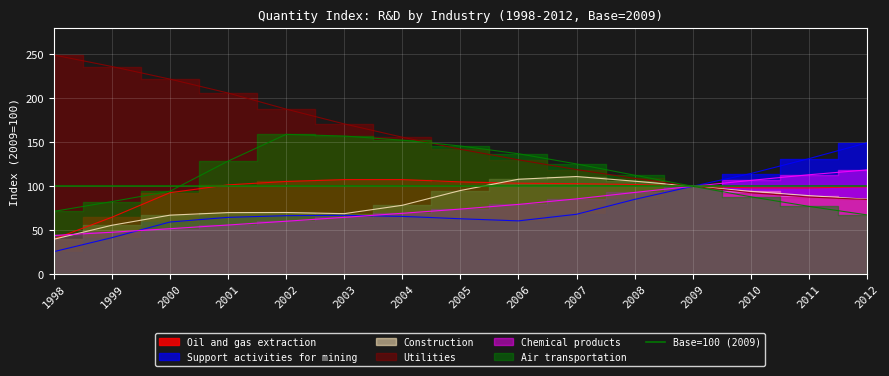

What is the total value across all series at 2006?

618.7